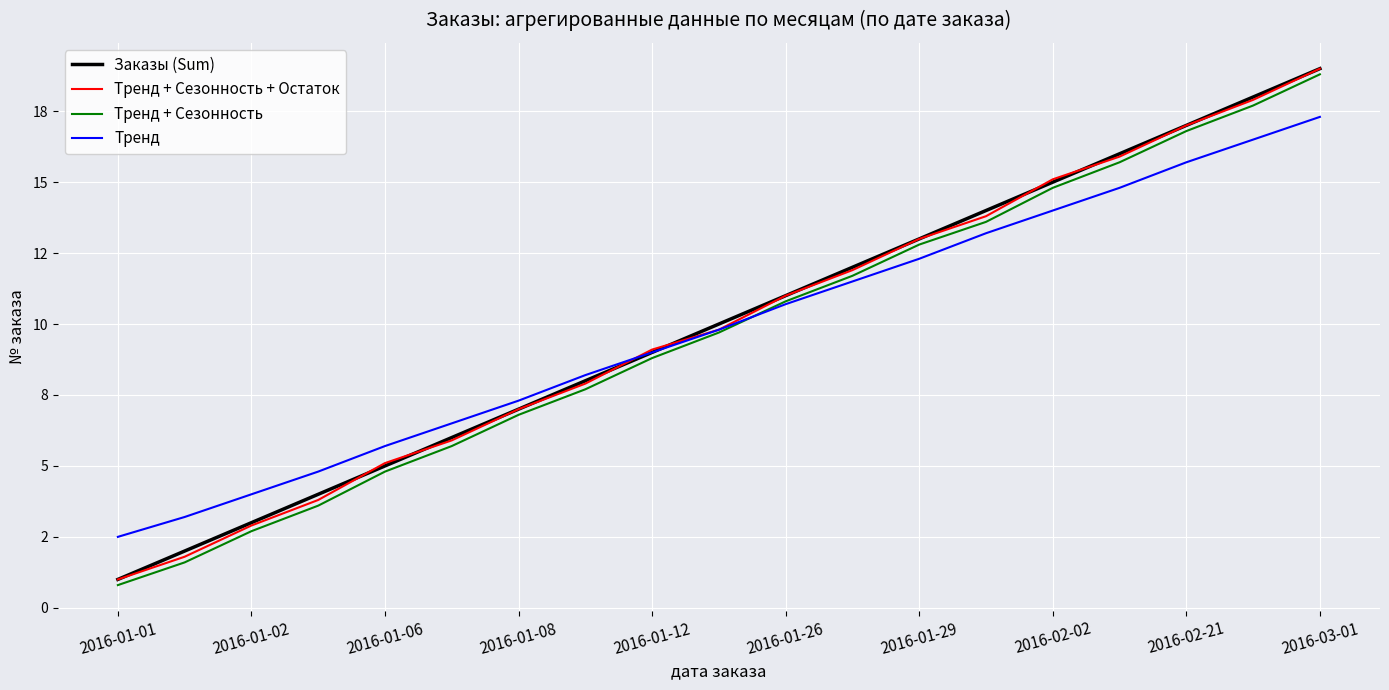

True or false: Тренд and Тренд + Сезонность + Остаток cross at least once.

True